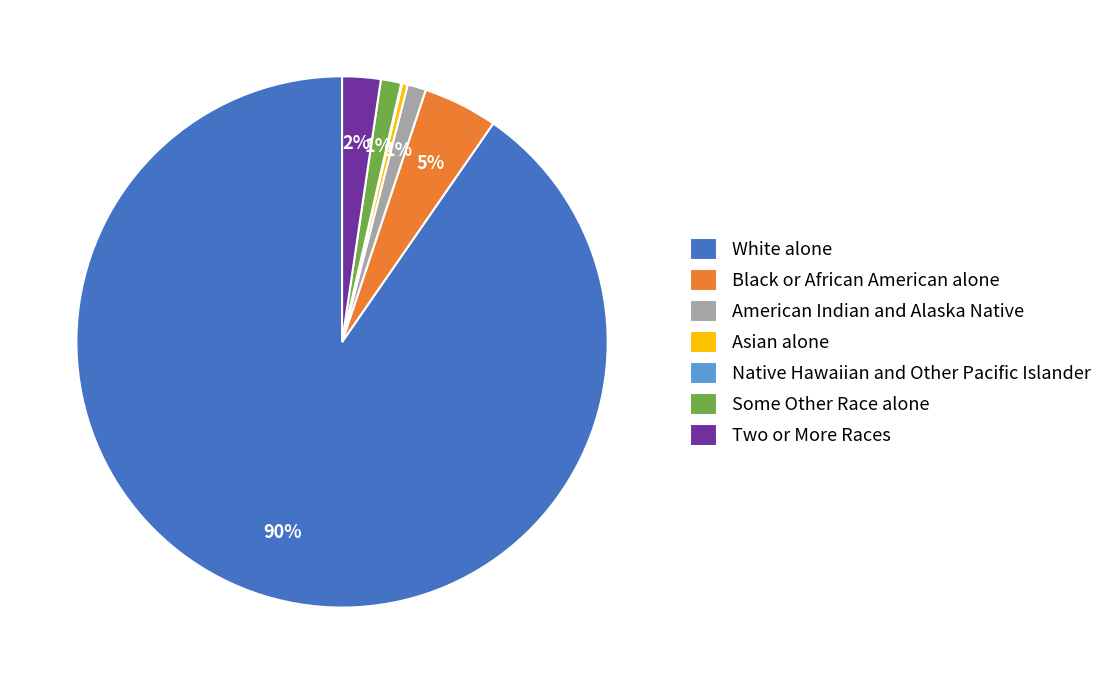

Which slice is the largest?

White alone